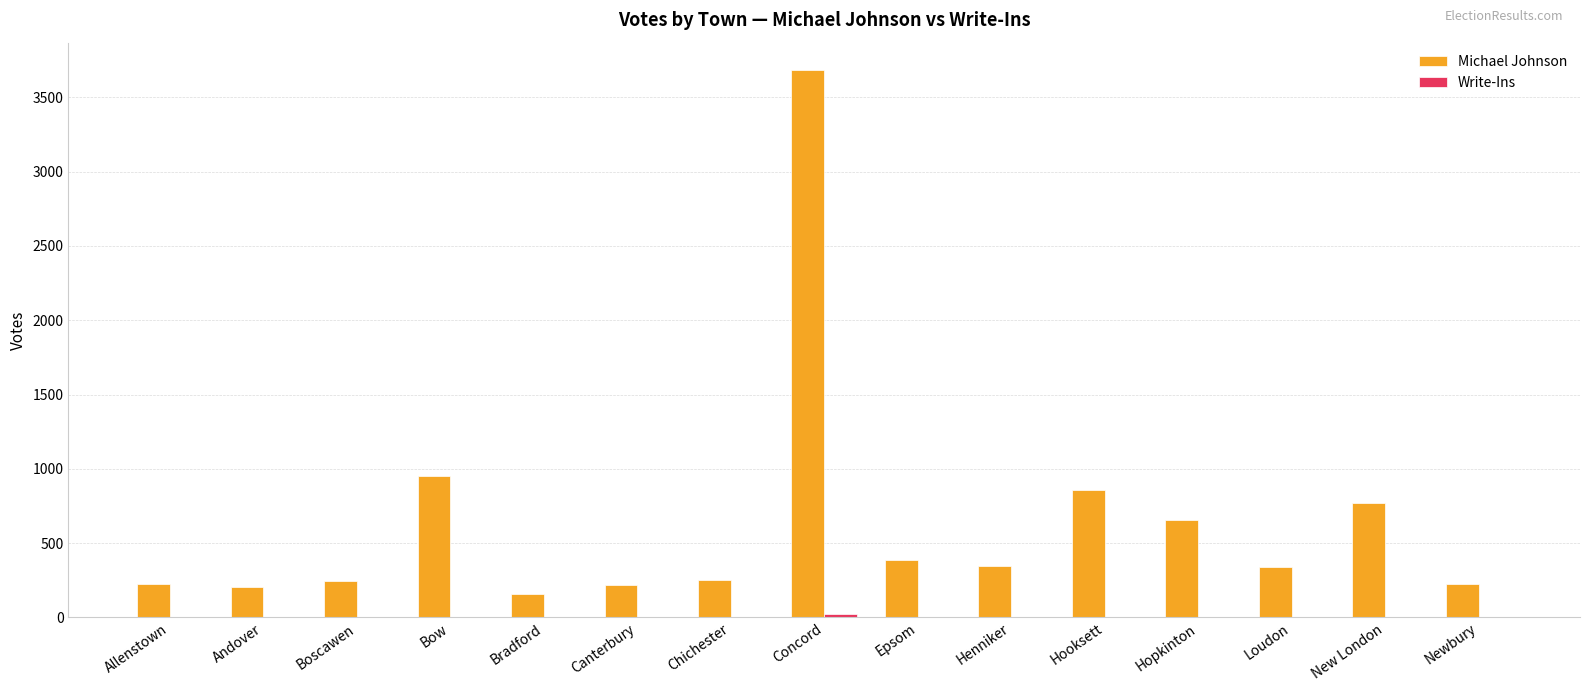

Are the bars grouped side by side (vs. stacked)?

Yes